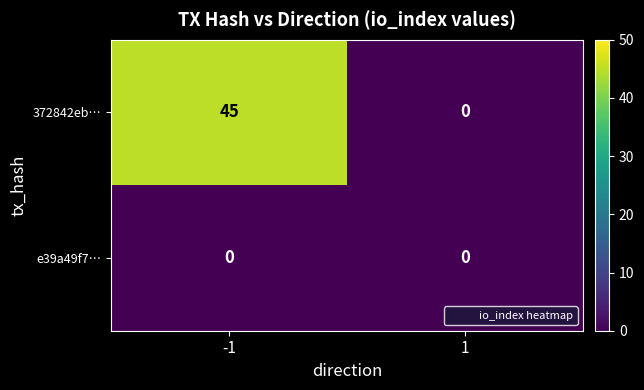

What is the sum of all 372842eb… values?

45